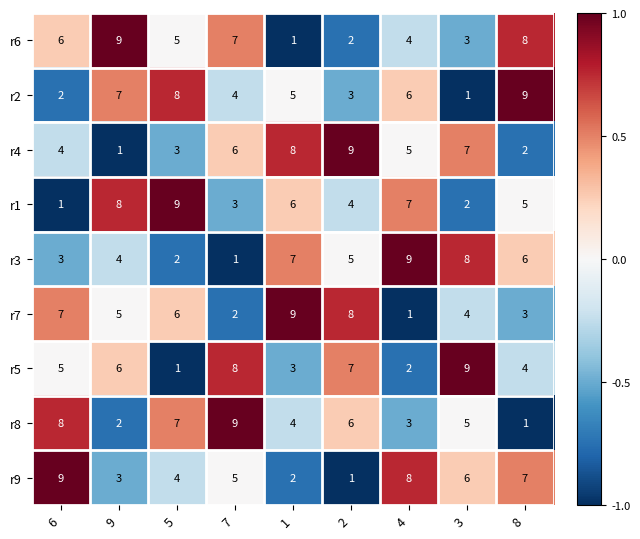

How many data points in r9 are less than 5?

4